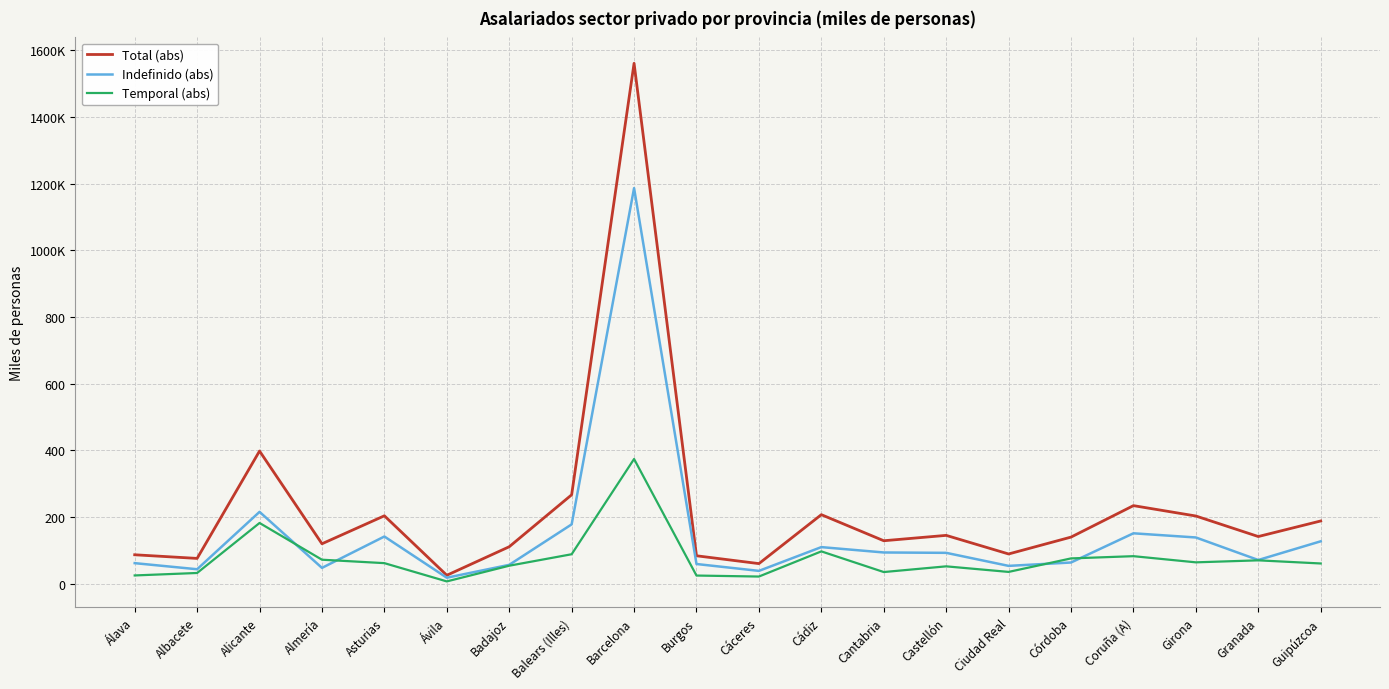

Reading right to left, what are all the values shown in this chart?

Total (abs): 188.5	141.8	203.4	234.5	140.1	89.5	145.3	129.2	207.4	60.6	84.1	1561.3	267.0	111.2	25.6	204.0	120.1	398.3	76.2	87.1
Indefinido (abs): 127.5	71.4	139.0	151.5	63.9	53.8	92.9	94.0	110.1	38.8	59.4	1186.9	178.3	56.9	18.3	141.9	47.8	215.8	43.7	62.0
Temporal (abs): 61.0	70.4	64.4	82.9	76.2	35.7	52.4	35.3	97.3	21.8	24.8	374.4	88.7	54.3	7.2	62.0	72.3	182.5	32.5	25.1